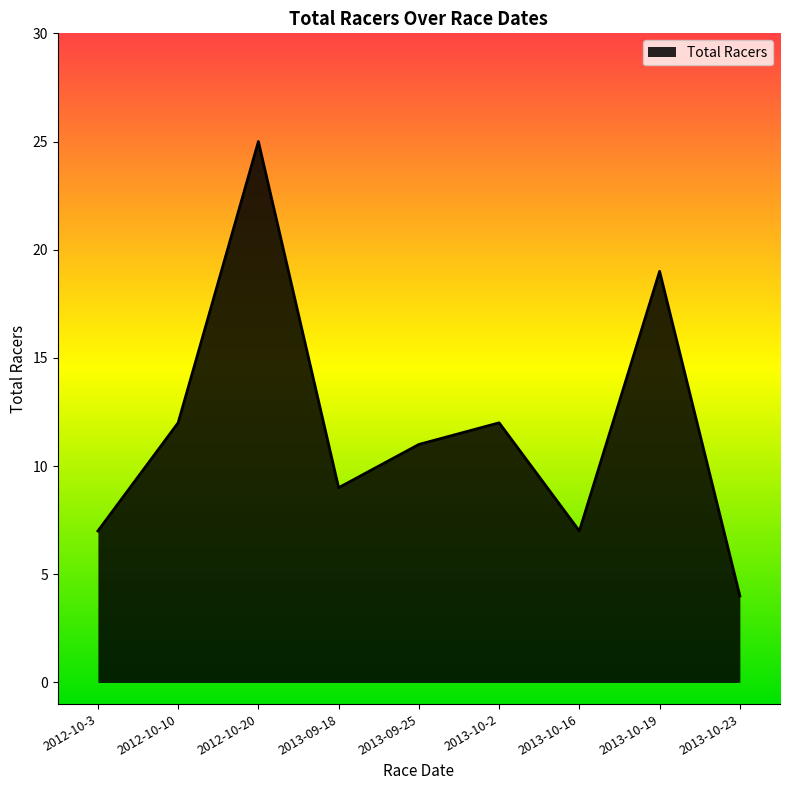

What is the approximate value at 2013-10-23, to the nearest 5?

5